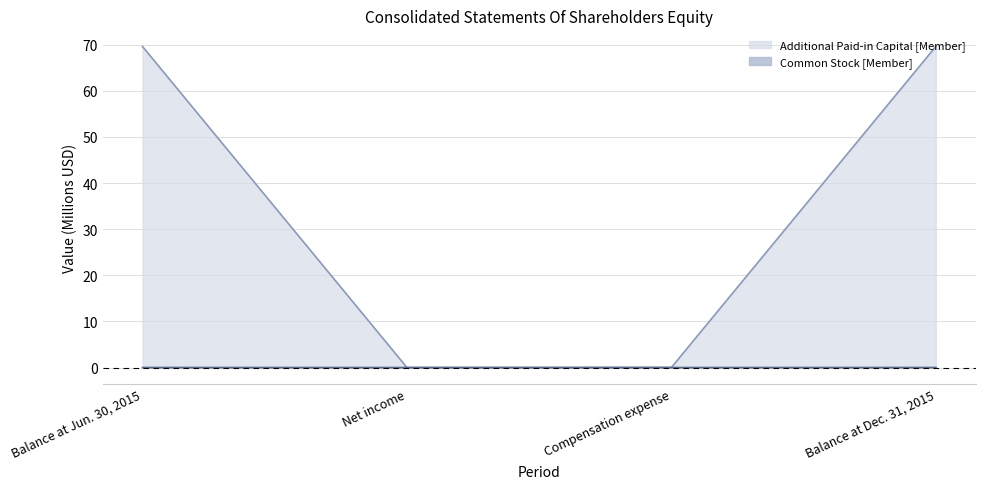

What is the sum of the Additional Paid-in Capital [Member] values at Balance at Jun. 30, 2015 and Balance at Dec. 31, 2015?

139.3